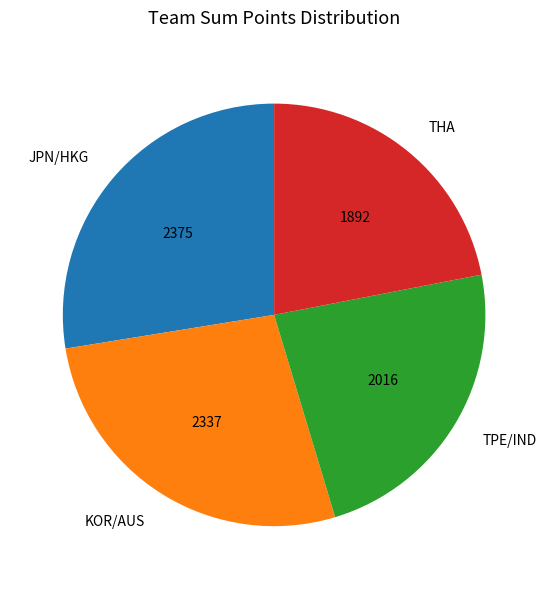

Which category has the smallest portion of the pie?

THA